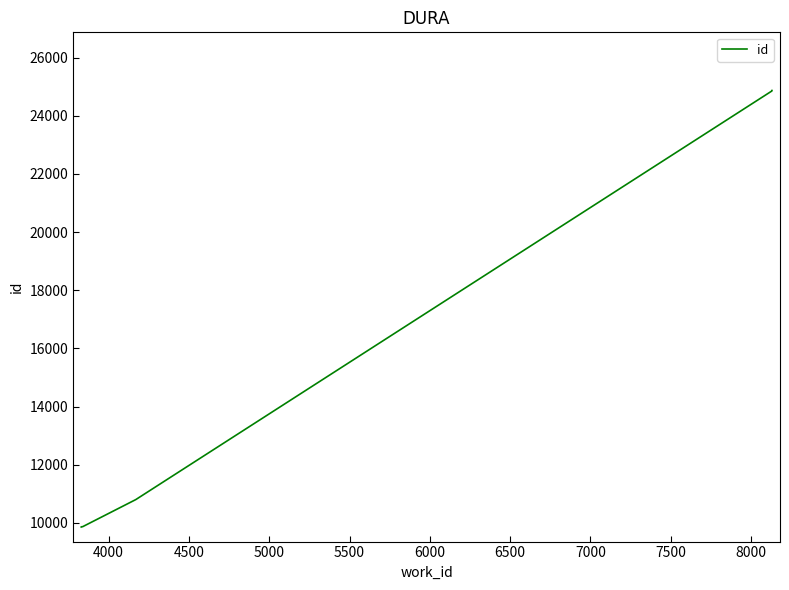

What is the value of the 10th point from the left?

24870